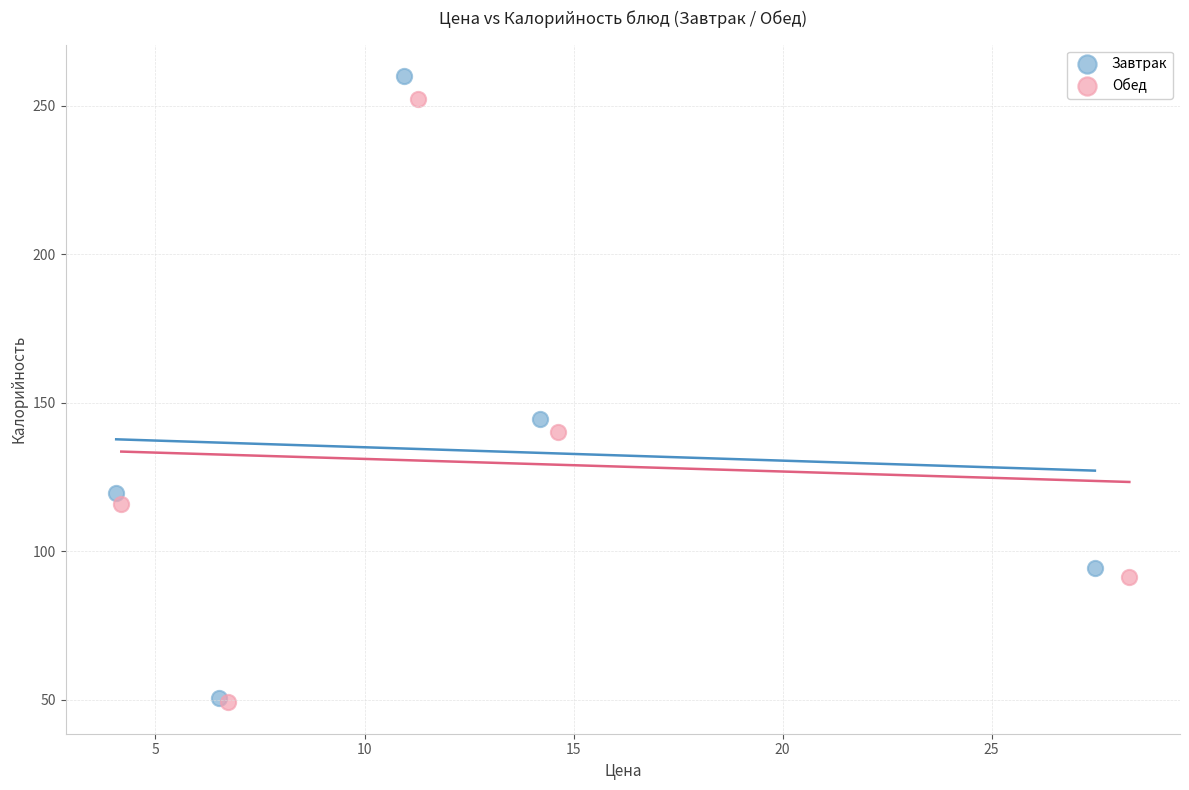

Which series has the largest Y range (max minus min)?

Завтрак